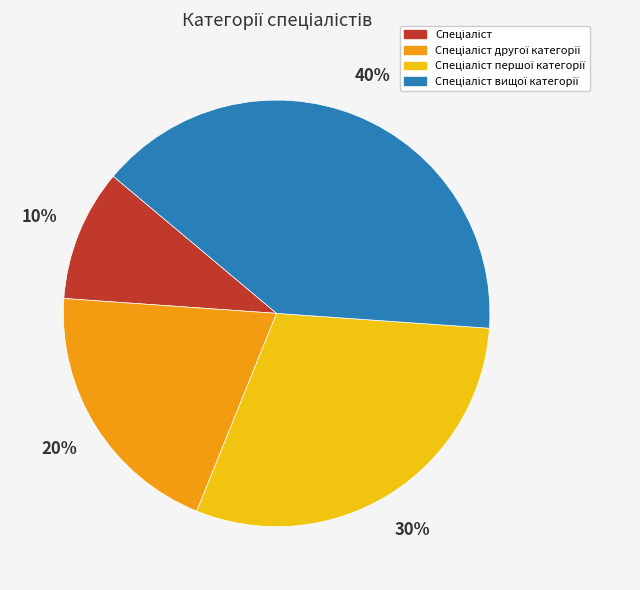

Is there a majority slice in this chart?

No